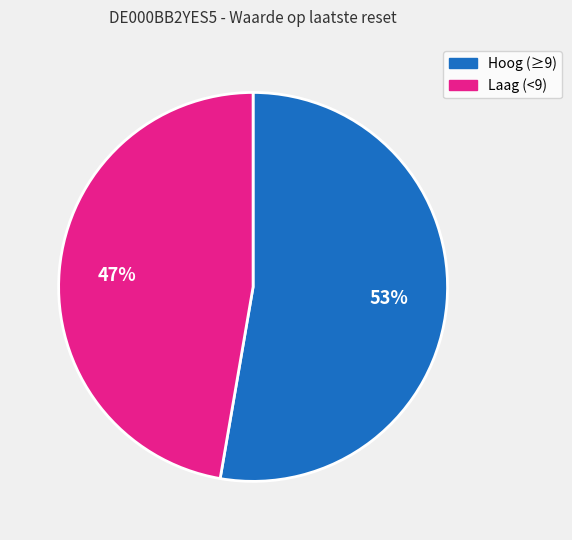

Does any single category account for the majority?

Yes